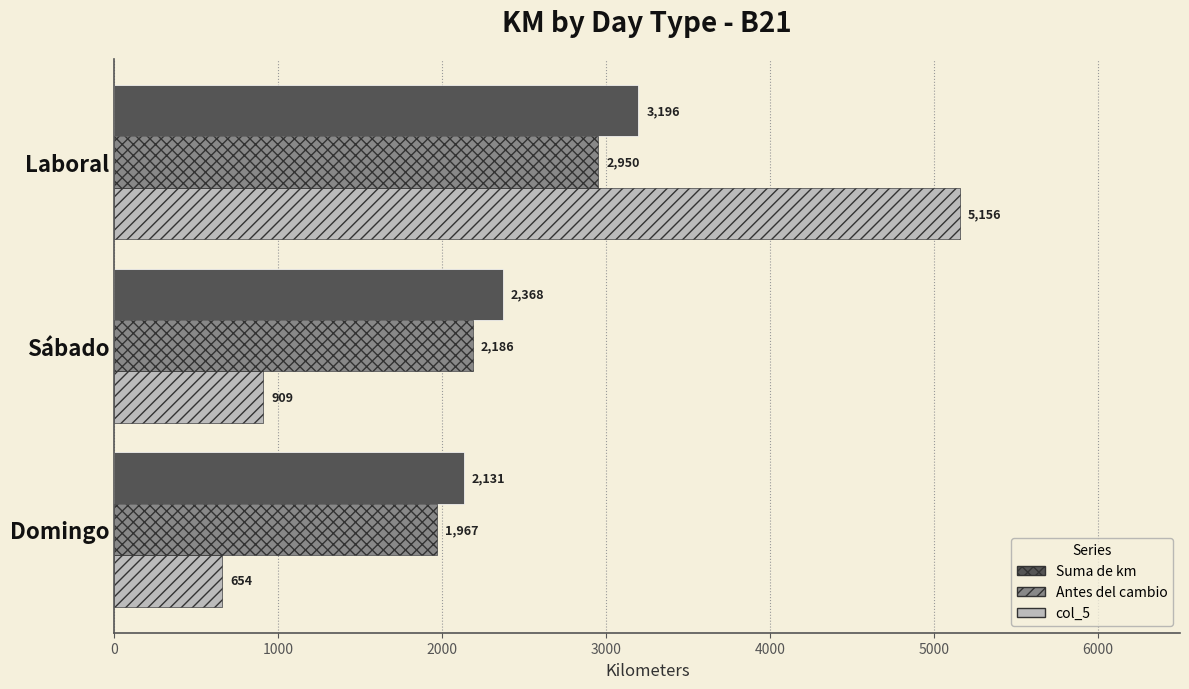

Which series has the largest total across all categories?

Suma de km